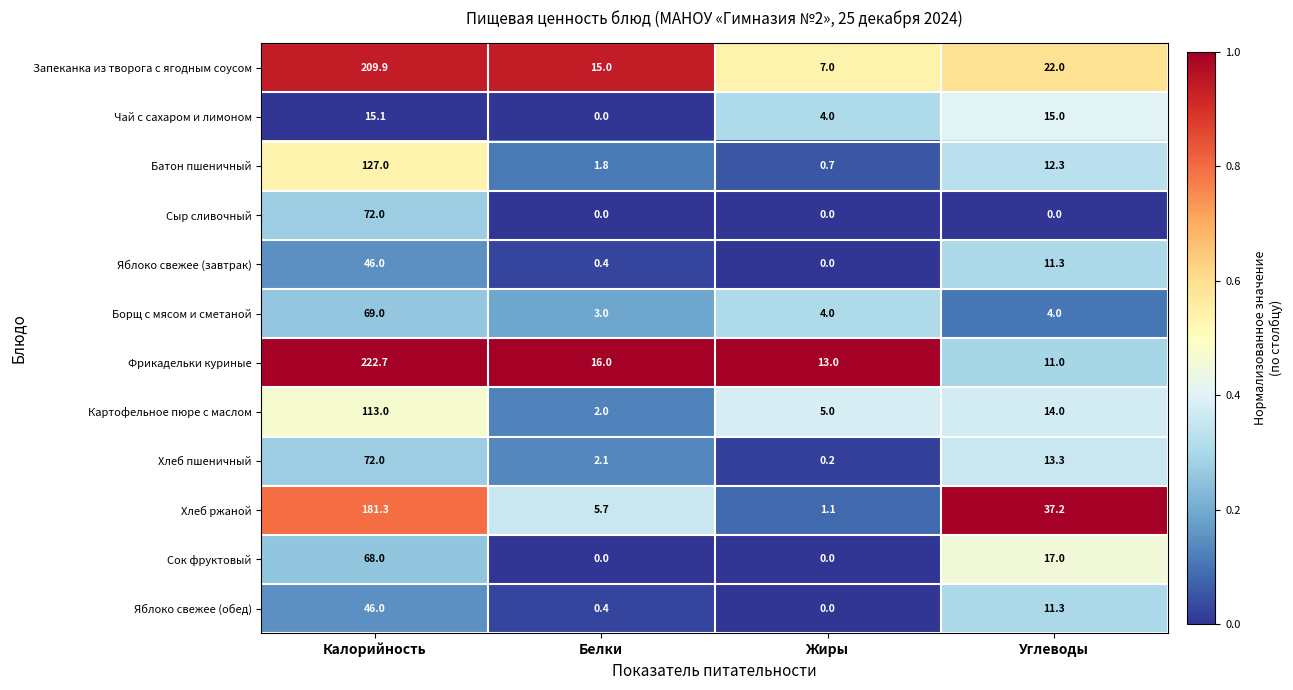

Which category has the lowest value in the Борщ с мясом и сметаной series?

Белки